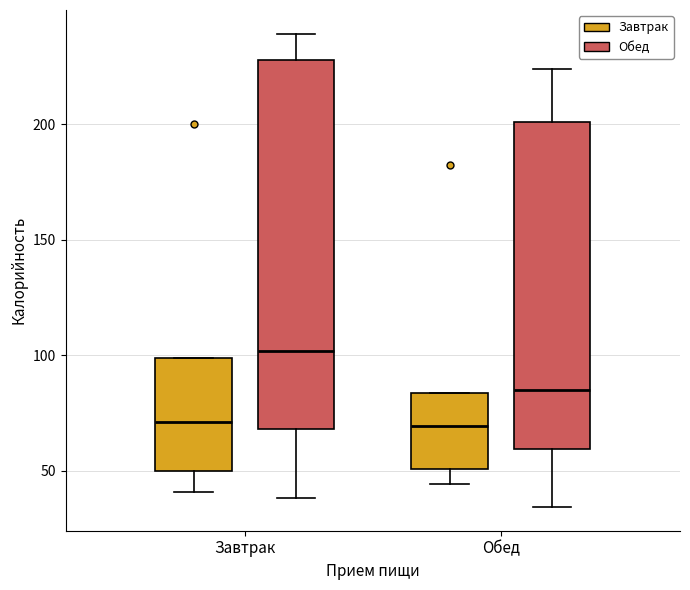

Comparing the boxes themselves (not the whiskers), which one is the tallest?

Завтрак (Обед)